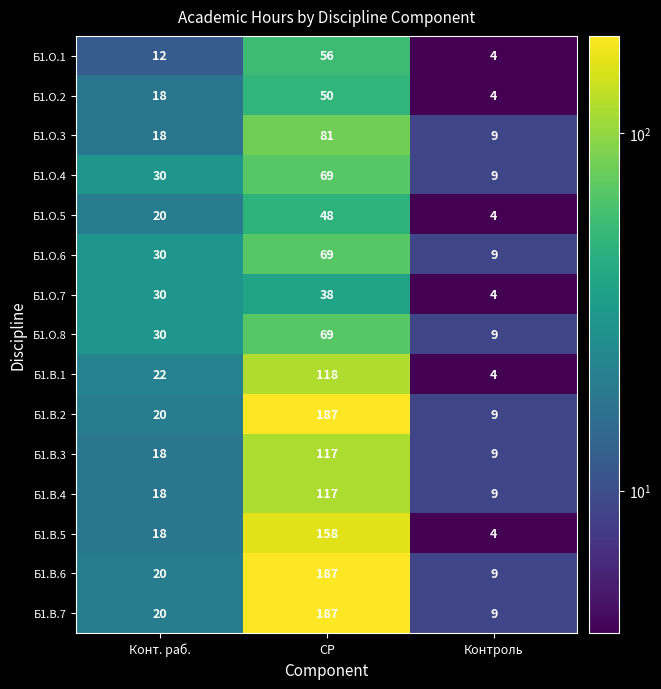

What is the difference between the highest and lowest values at Конт. раб.?

18